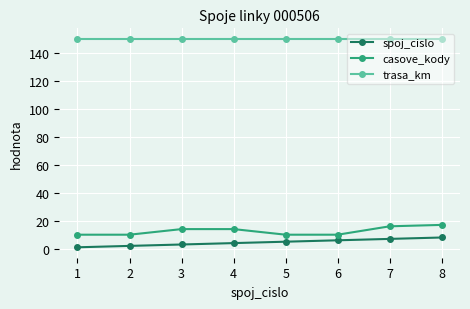

Reading left to right, transcribe all the data shown in this chart.

spoj_cislo: 1	2	3	4	5	6	7	8
casove_kody: 10	10	14	14	10	10	16	17
trasa_km: 150	150	150	150	150	150	150	150